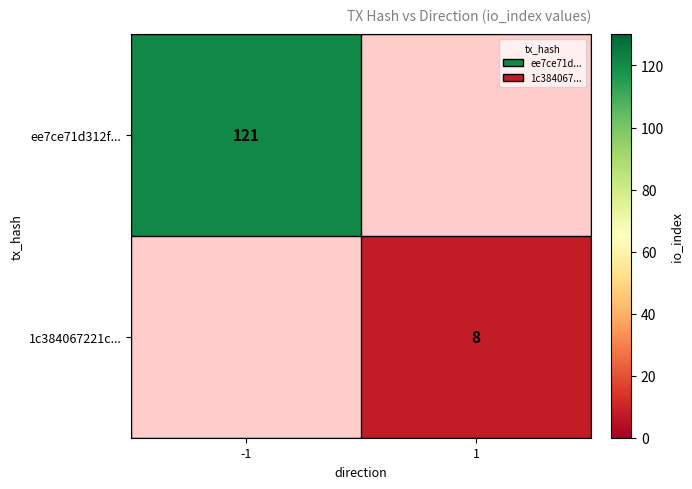

The value of ee7ce71d312f... at -1 is 121. True or false?

True